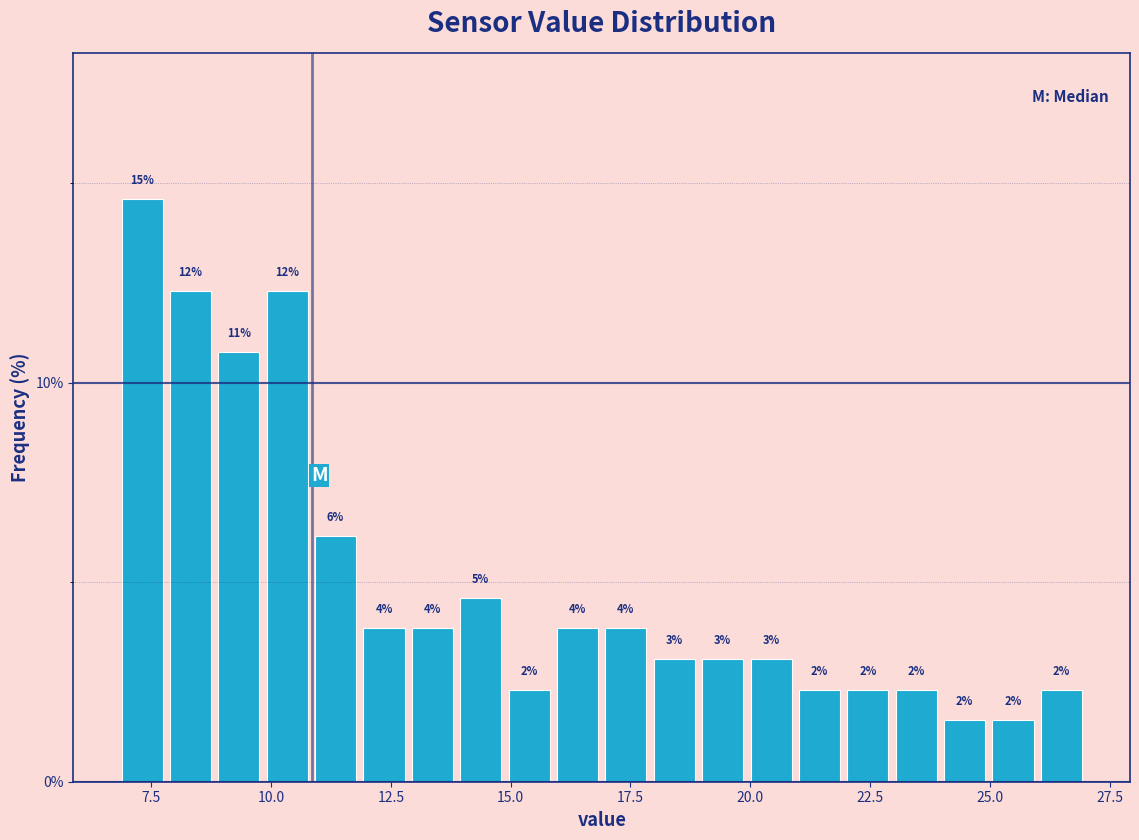

Read against the x-axis, roughly where is the centre of the tallest bar?

7.5